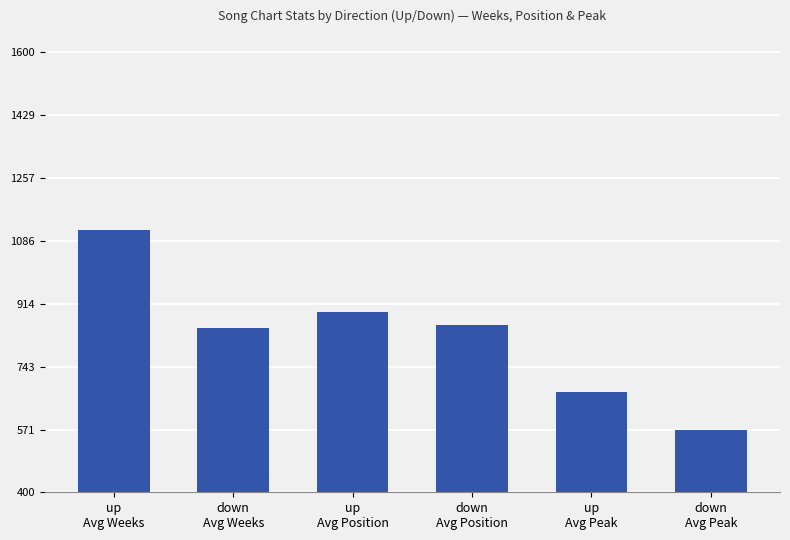

Which label corresponds to the largest value in the chart?

up
Avg Weeks